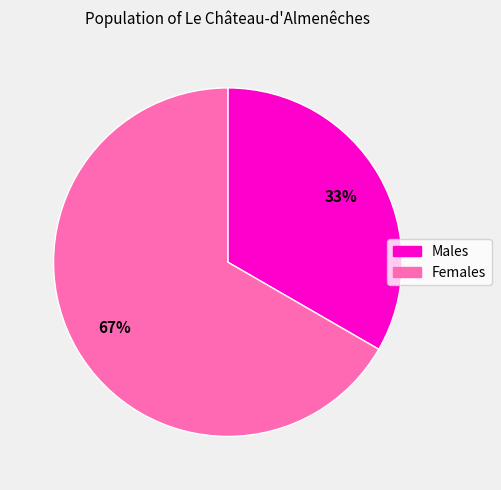

To the nearest percent, what is the average slice percentage?

50%